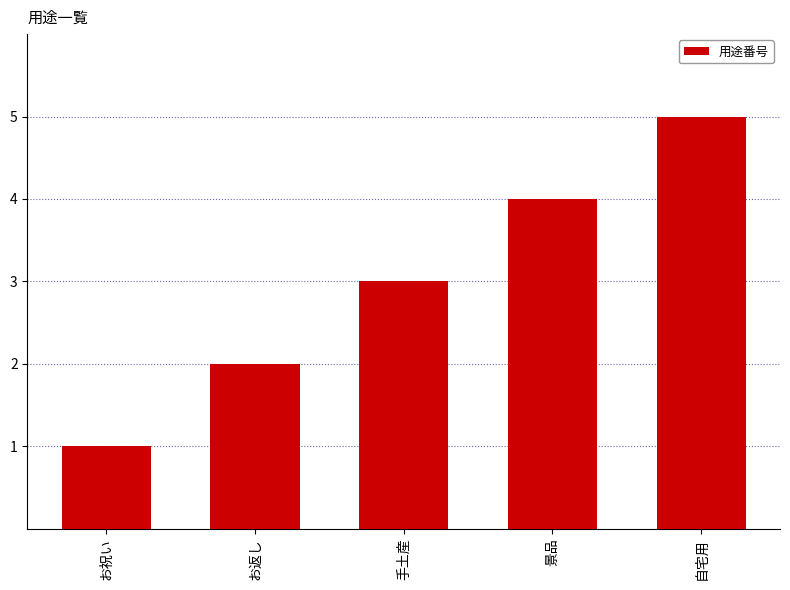

Does the chart contain any negative values?

No